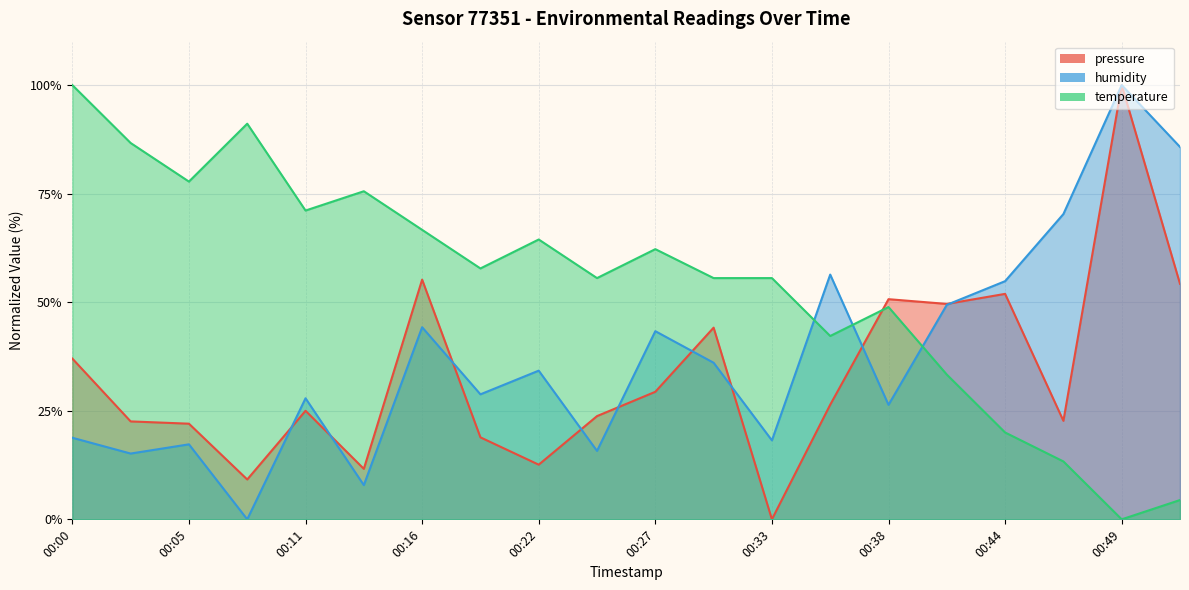

Which series has the largest total across all categories?

temperature